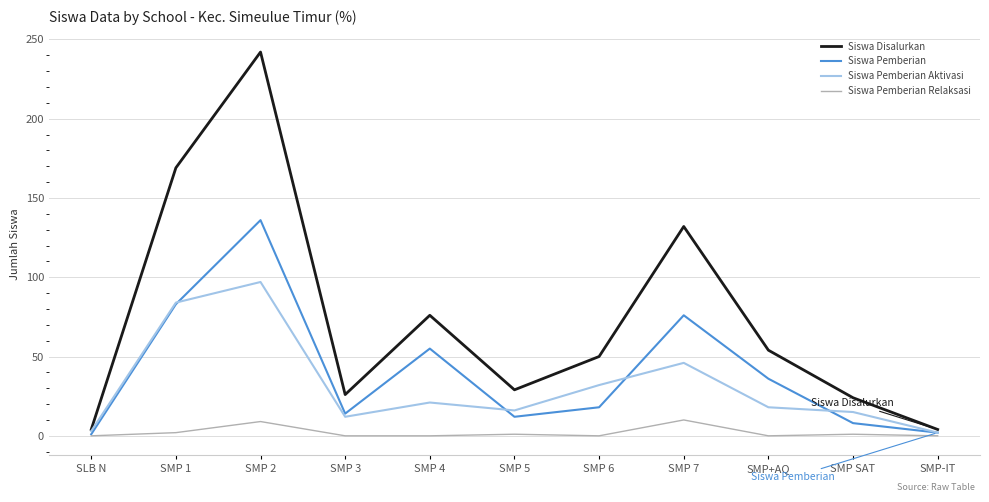

List the series in order of their peak value, lowest first.

Siswa Pemberian Relaksasi, Siswa Pemberian Aktivasi, Siswa Pemberian, Siswa Disalurkan